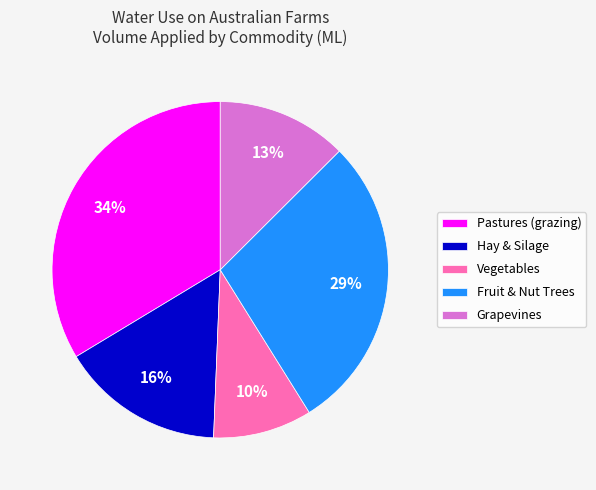

What is the largest slice in the pie chart?

Pastures (grazing)